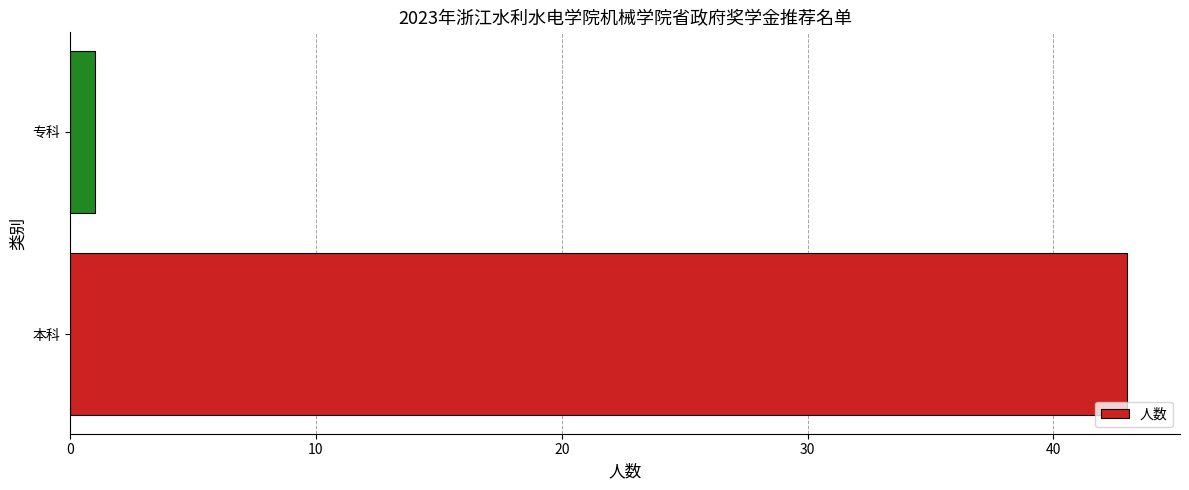

What is the greatest value displayed?

43